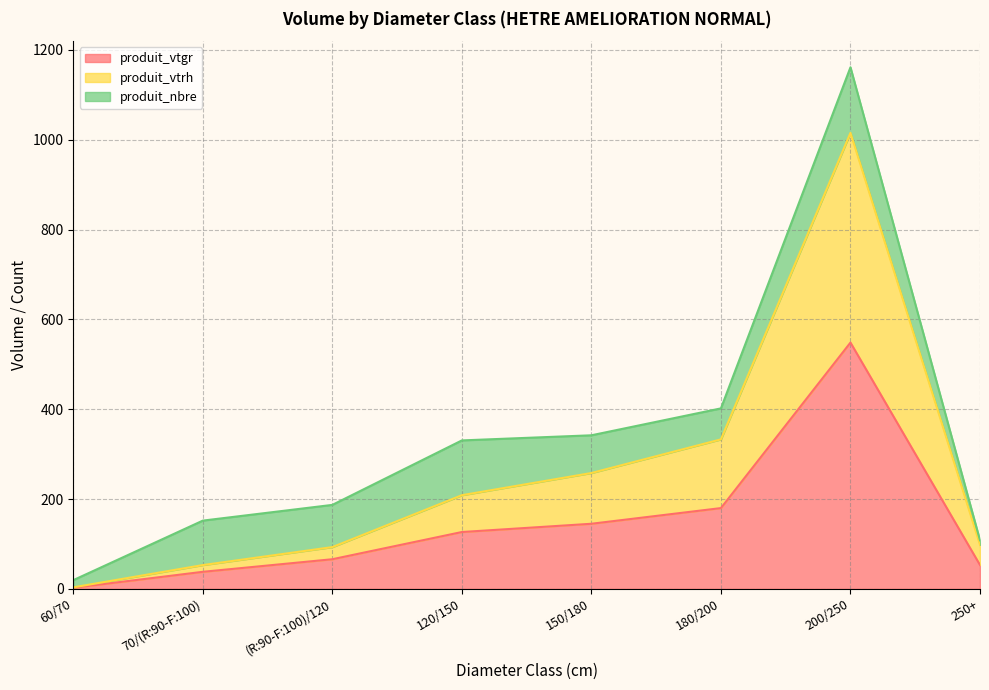

Which label corresponds to the smallest value in the chart?

60/70